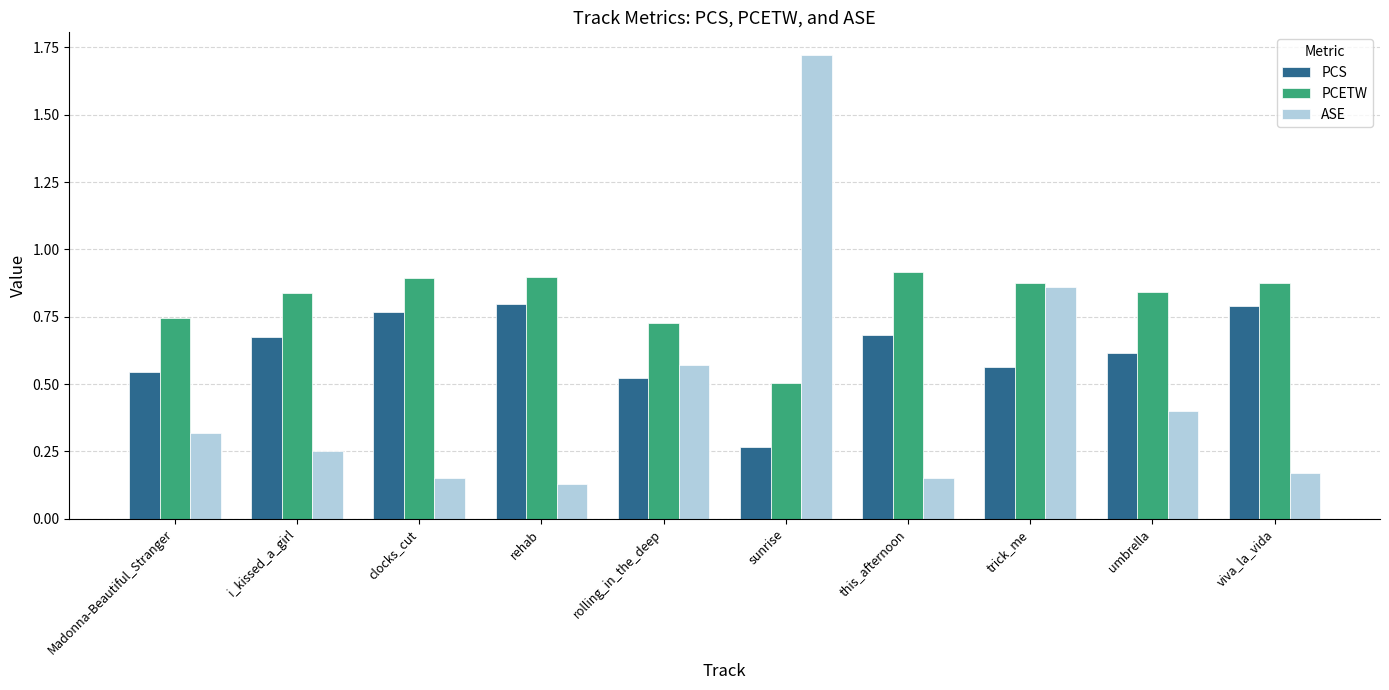

Count the PCETW values in the range 0 to 1.

10